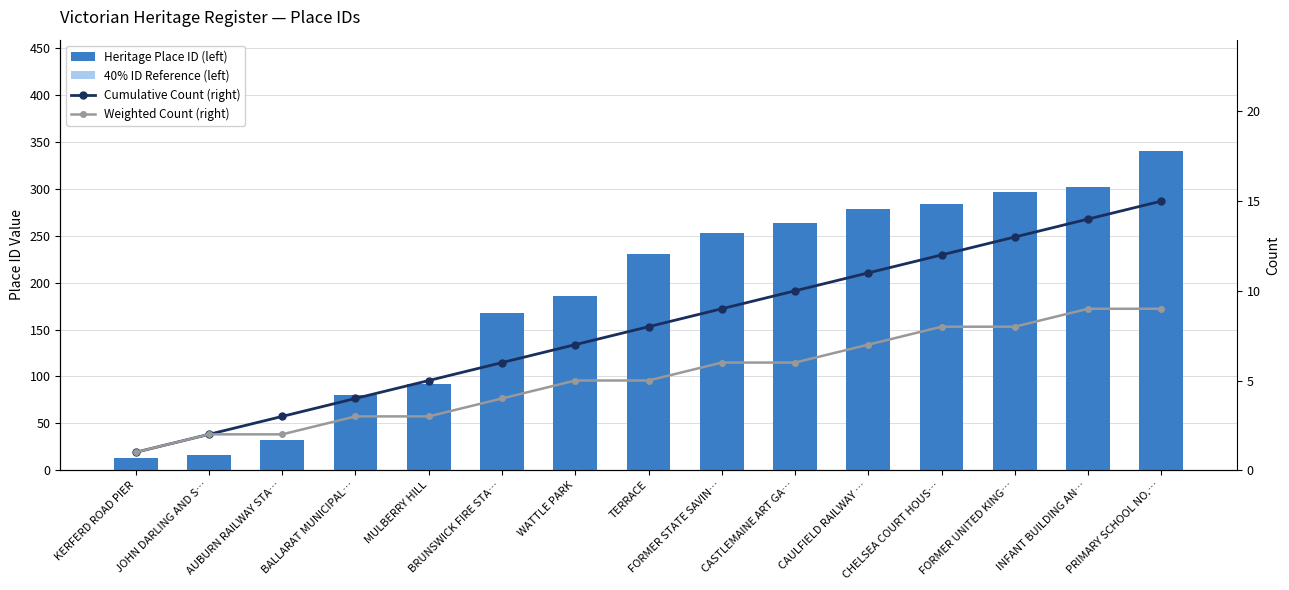

How many groups of bars are there?

15